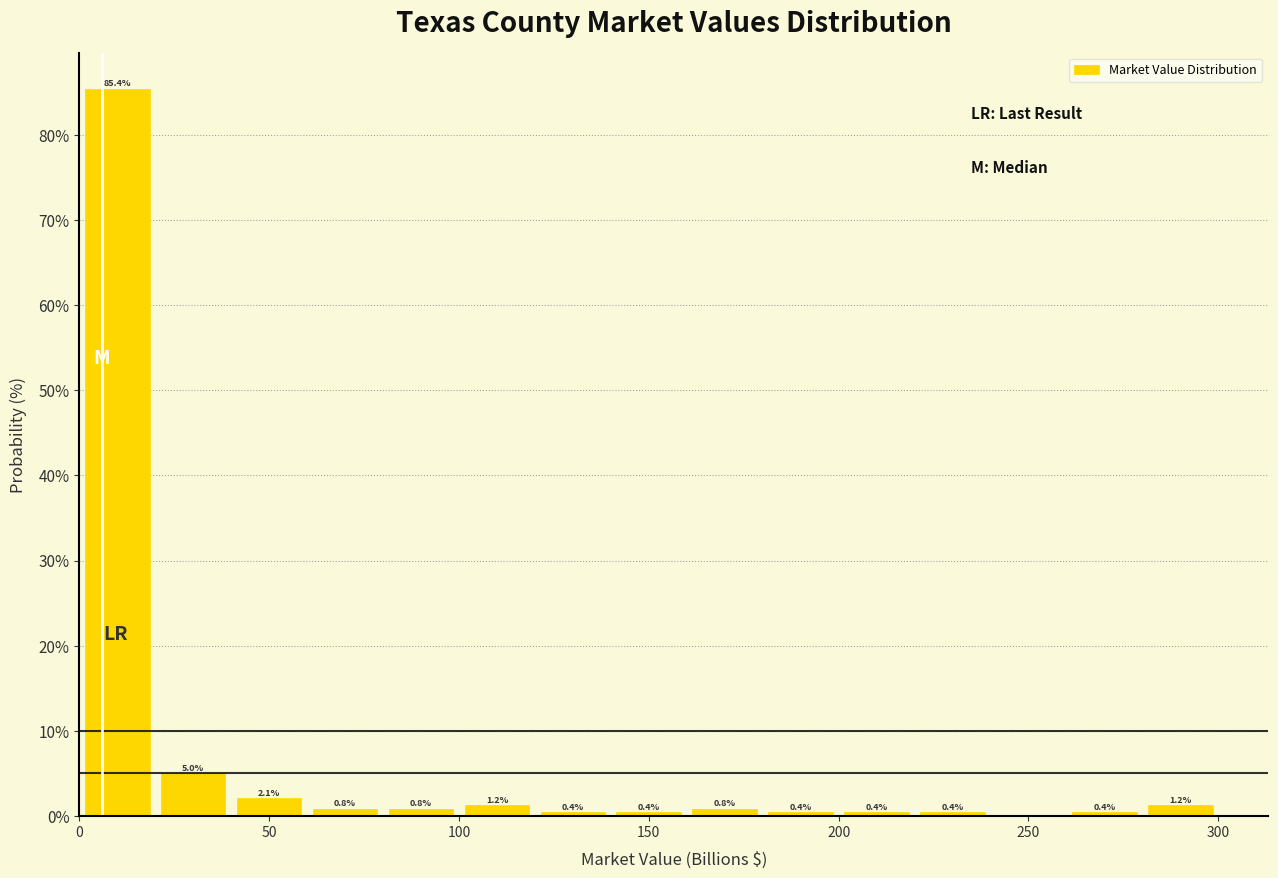

Over which range of the x-axis is the bar tallest?

0 to 20